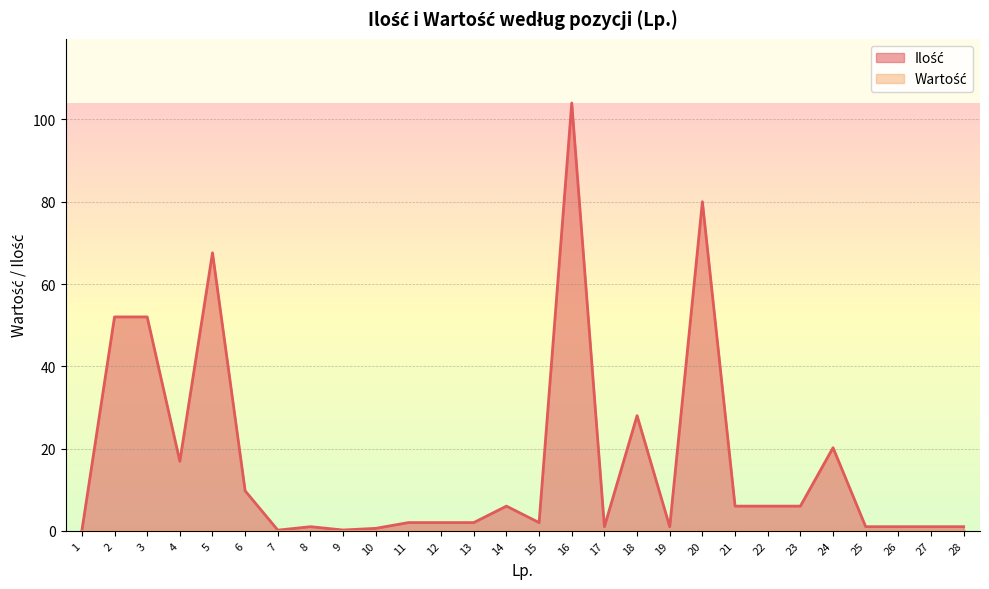

Between 28 and 19, which is larger?

28